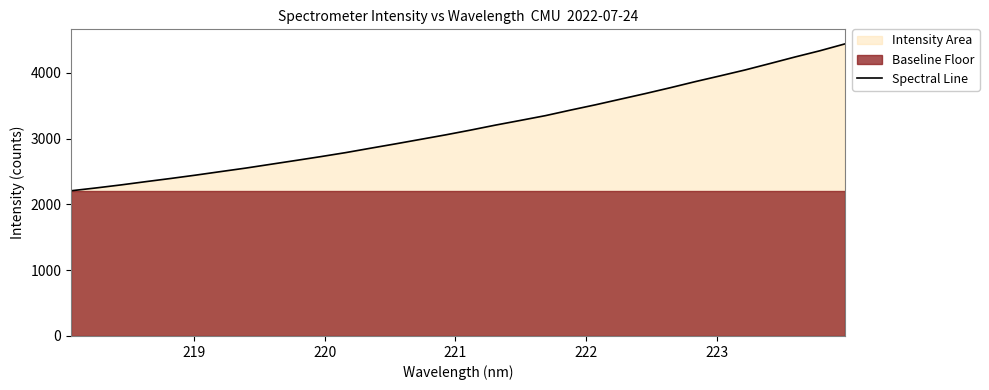

What is the highest value of the Spectral Line series?

4441.6